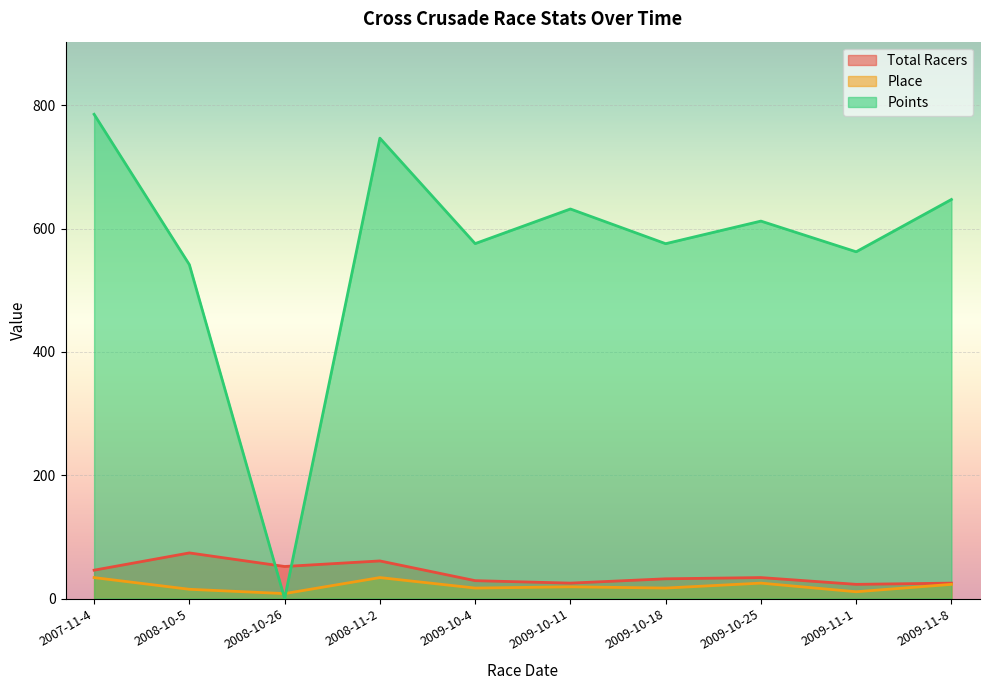

Which series changed the most between 2009-10-4 and 2009-10-18?

Total Racers